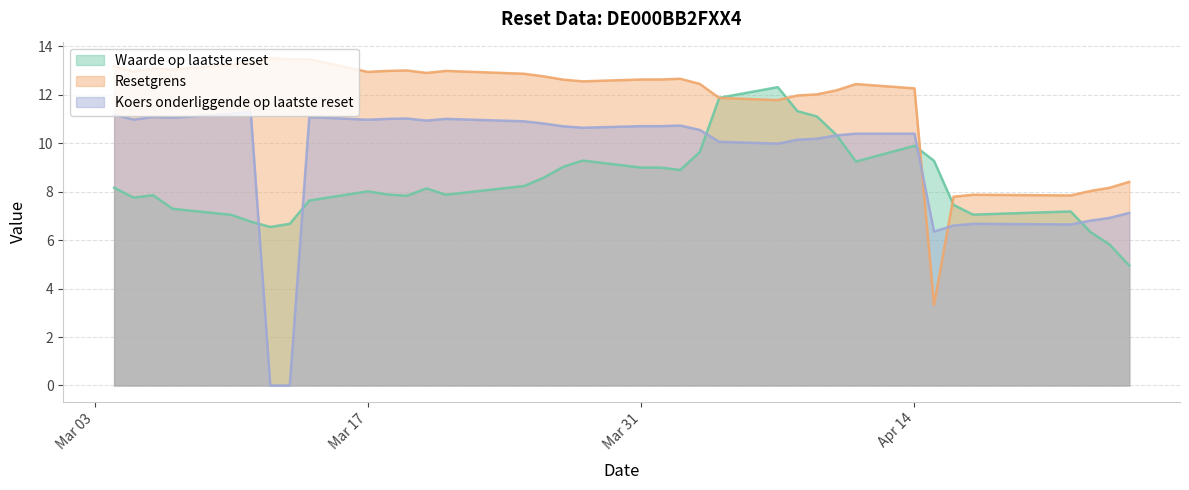

Reading left to right, what are all the values shown in this chart?

Waarde op laatste reset: 2025-04-25=5.0	2025-04-24=5.8	2025-04-23=6.3	2025-04-22=7.2	2025-04-17=7.0	2025-04-16=7.5	2025-04-15=9.3	2025-04-14=9.9	2025-04-11=9.2	2025-04-10=10.3	2025-04-09=11.1	2025-04-08=11.3	2025-04-07=12.3	2025-04-04=11.9	2025-04-03=9.6	2025-04-02=8.9	2025-04-01=9.0	2025-03-31=9.0	2025-03-28=9.3	2025-03-27=9.0	2025-03-26=8.6	2025-03-25=8.2	2025-03-24=8.1	2025-03-21=7.9	2025-03-20=8.1	2025-03-19=7.8	2025-03-18=7.9	2025-03-17=8.0	2025-03-14=7.6	2025-03-13=6.7	2025-03-12=6.5	2025-03-11=6.8	2025-03-10=7.0	2025-03-07=7.3	2025-03-06=7.8	2025-03-05=7.8	2025-03-04=8.2
Resetgrens: 2025-04-25=8.4	2025-04-24=8.2	2025-04-23=8.0	2025-04-22=7.8	2025-04-17=7.9	2025-04-16=7.8	2025-04-15=3.3	2025-04-14=12.3	2025-04-11=12.4	2025-04-10=12.2	2025-04-09=12.0	2025-04-08=12.0	2025-04-07=11.8	2025-04-04=11.9	2025-04-03=12.4	2025-04-02=12.7	2025-04-01=12.6	2025-03-31=12.6	2025-03-28=12.5	2025-03-27=12.6	2025-03-26=12.8	2025-03-25=12.9	2025-03-24=12.9	2025-03-21=13.0	2025-03-20=12.9	2025-03-19=13.0	2025-03-18=13.0	2025-03-17=12.9	2025-03-14=13.5	2025-03-13=13.5	2025-03-12=13.5	2025-03-11=13.3	2025-03-10=13.2	2025-03-07=13.0	2025-03-06=13.1	2025-03-05=12.9	2025-03-04=13.2
Koers onderliggende op laatste reset: 2025-04-25=7.1	2025-04-24=6.9	2025-04-23=6.8	2025-04-22=6.6	2025-04-17=6.7	2025-04-16=6.6	2025-04-15=6.3	2025-04-14=10.4	2025-04-11=10.4	2025-04-10=10.3	2025-04-09=10.2	2025-04-08=10.1	2025-04-07=10.0	2025-04-04=10.1	2025-04-03=10.5	2025-04-02=10.7	2025-04-01=10.7	2025-03-31=10.7	2025-03-28=10.6	2025-03-27=10.7	2025-03-26=10.8	2025-03-25=10.9	2025-03-24=10.9	2025-03-21=11.0	2025-03-20=10.9	2025-03-19=11.0	2025-03-18=11.0	2025-03-17=11.0	2025-03-14=11.1	2025-03-13=0.0	2025-03-12=0.0	2025-03-11=11.3	2025-03-10=11.2	2025-03-07=11.1	2025-03-06=11.1	2025-03-05=11.0	2025-03-04=11.2